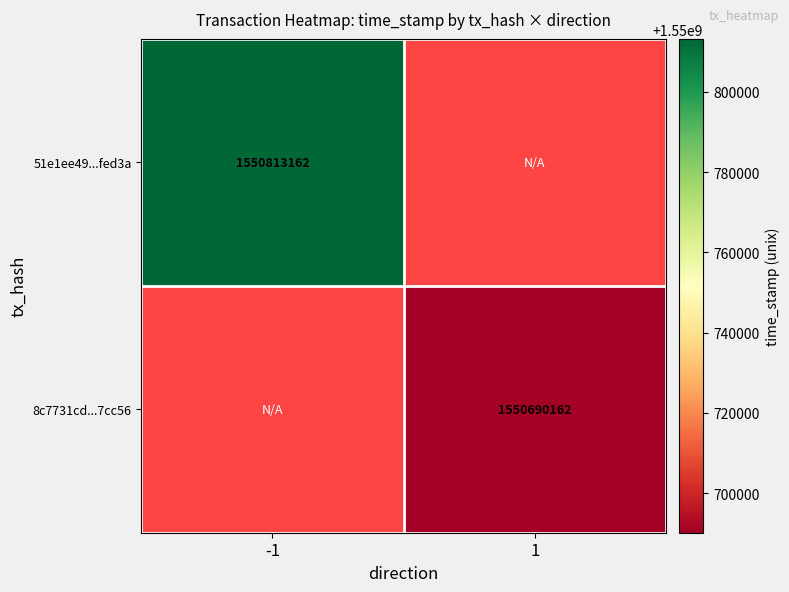

True or false: 8c7731cd...7cc56 has a value of 949975261 at 1.

False